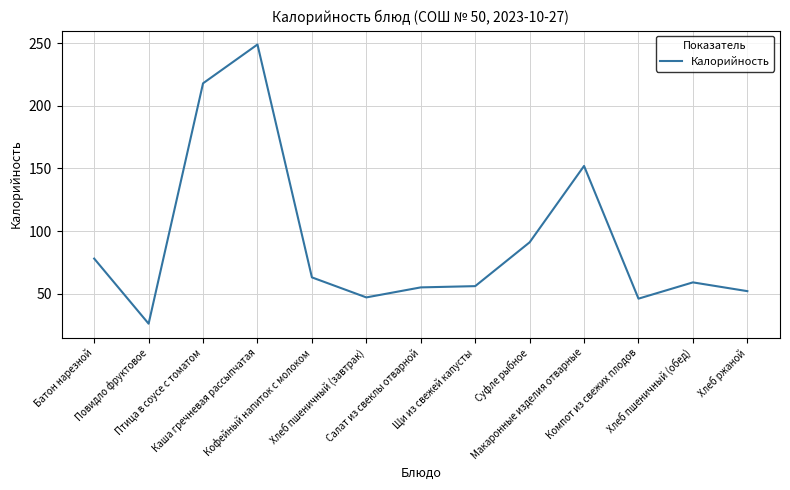

What is the change in value from Повидло фруктовое to Хлеб пшеничный (завтрак)?

+21